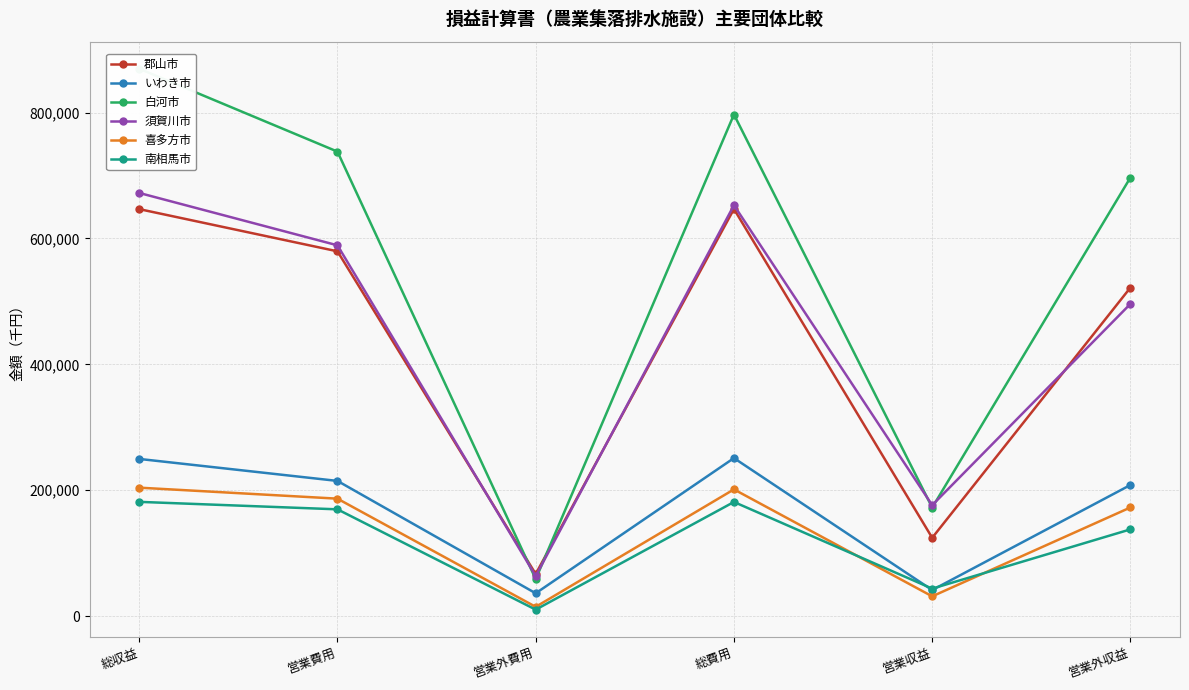

True or false: 白河市 and いわき市 intersect in this chart.

False